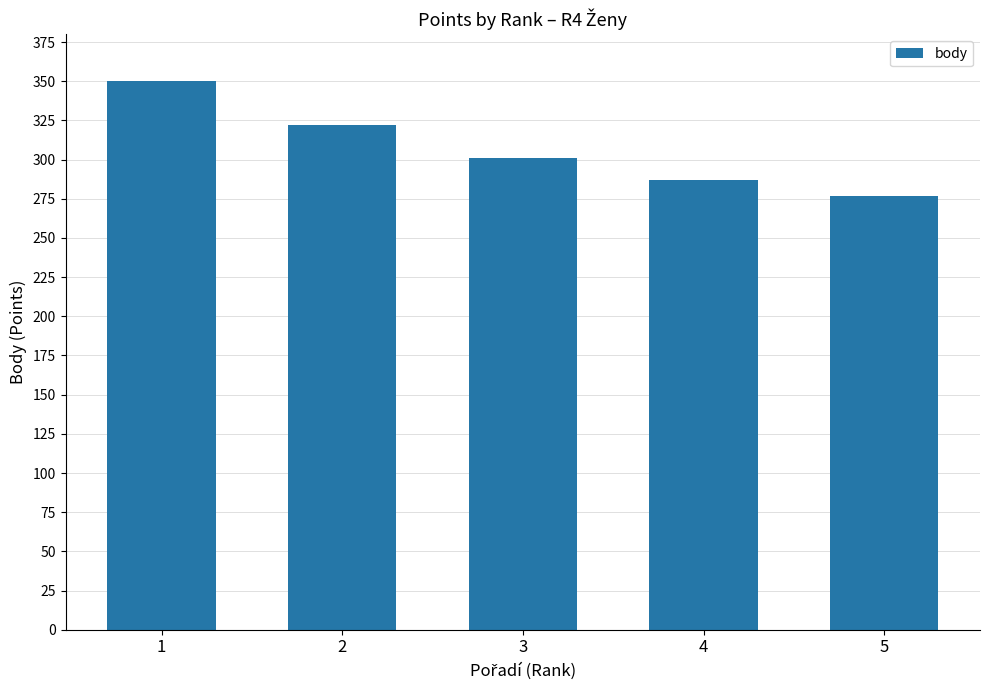

What is the value of the 5th bar from the left?

277